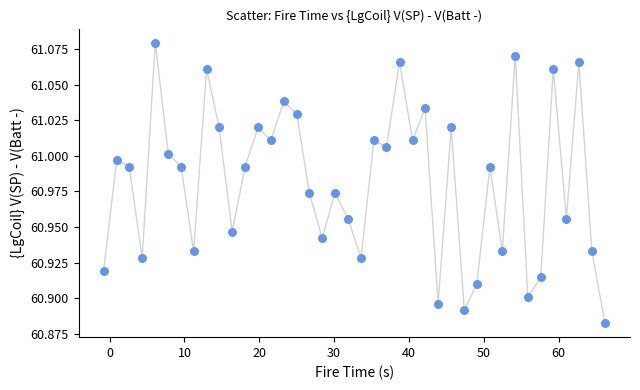

What is the range of X values (max minus min)?

67.0